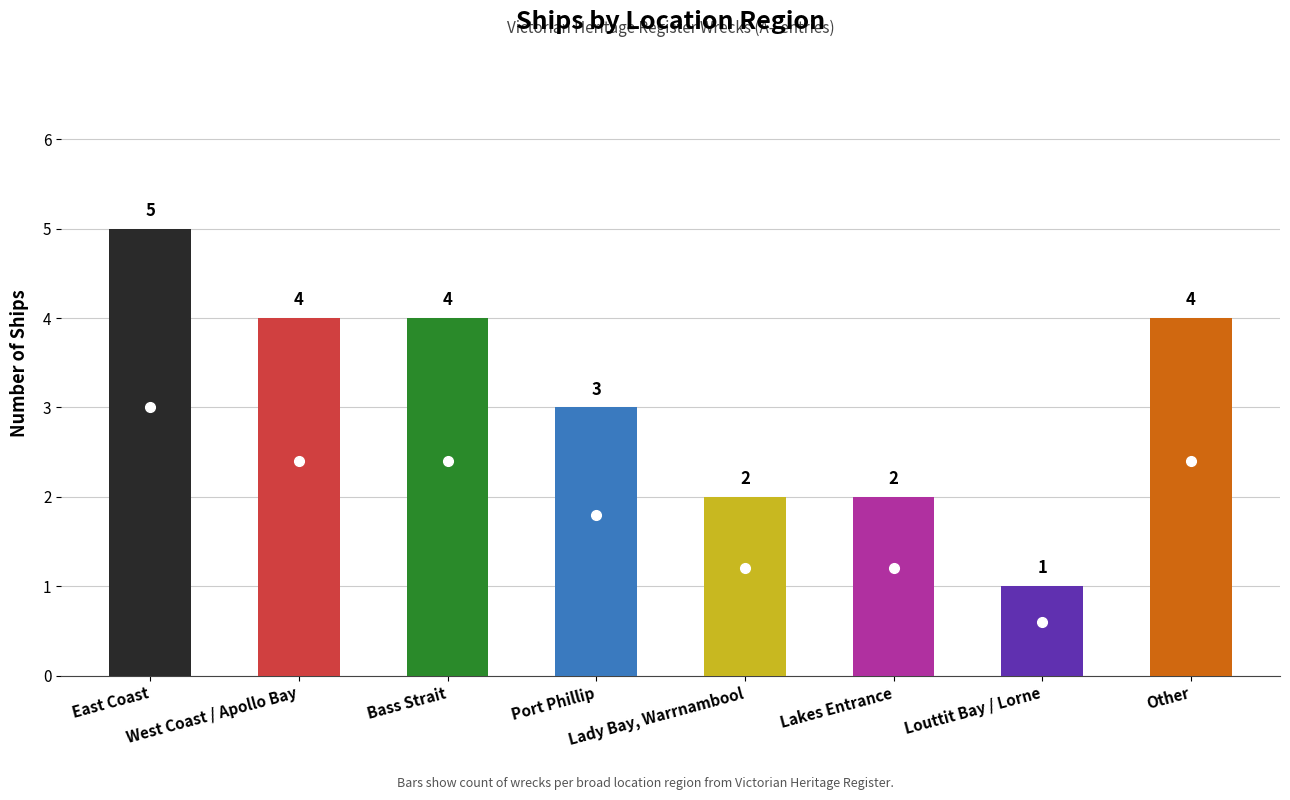

How many bars are there in total?

8